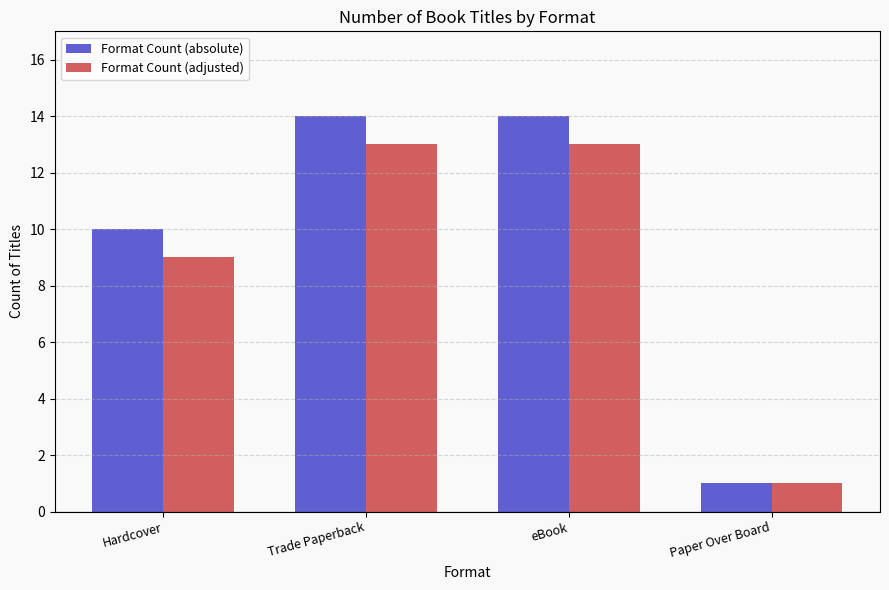

Is it true that Format Count (adjusted) equals 9 at Hardcover?

True